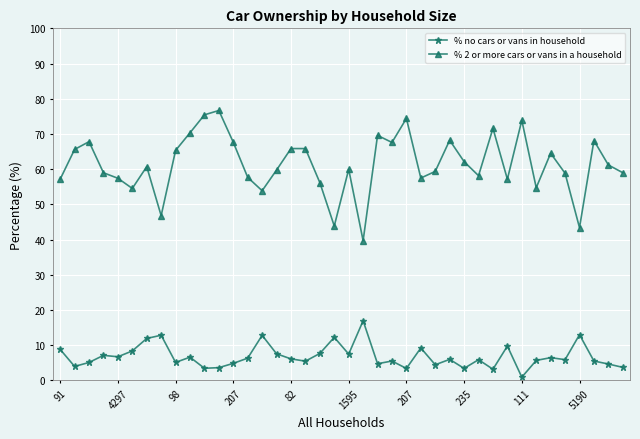

Which series has the largest total across all categories?

% 2 or more cars or vans in a household